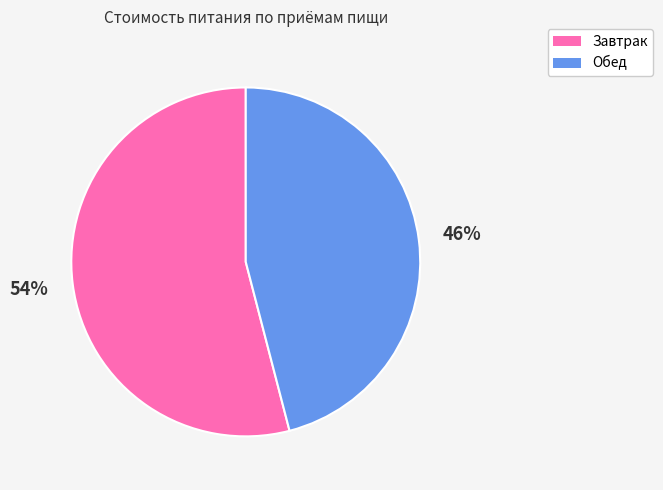

Is the sum of Завтрак and Обед greater than half?

Yes